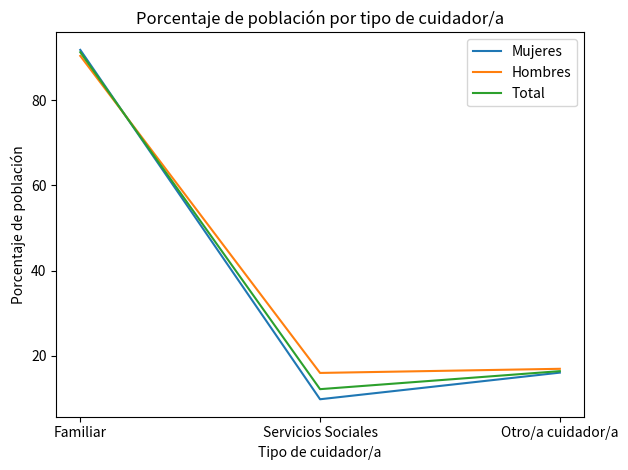

What is the difference between the highest and lowest values at Familiar?

1.4